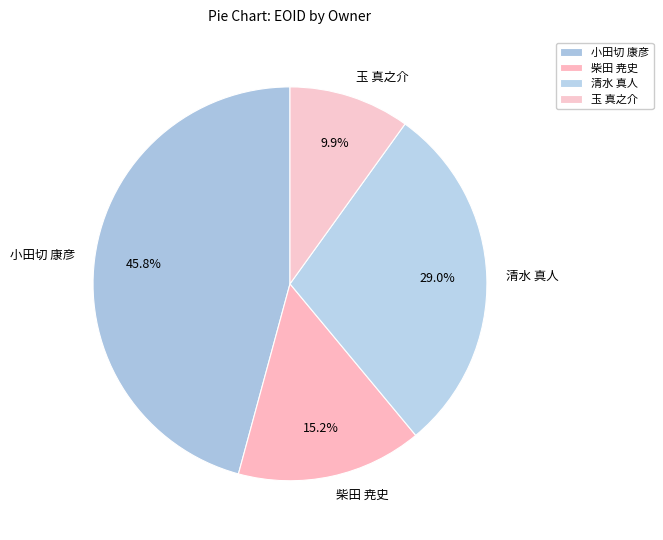

Between 清水 真人 and 小田切 康彦, which is larger?

小田切 康彦